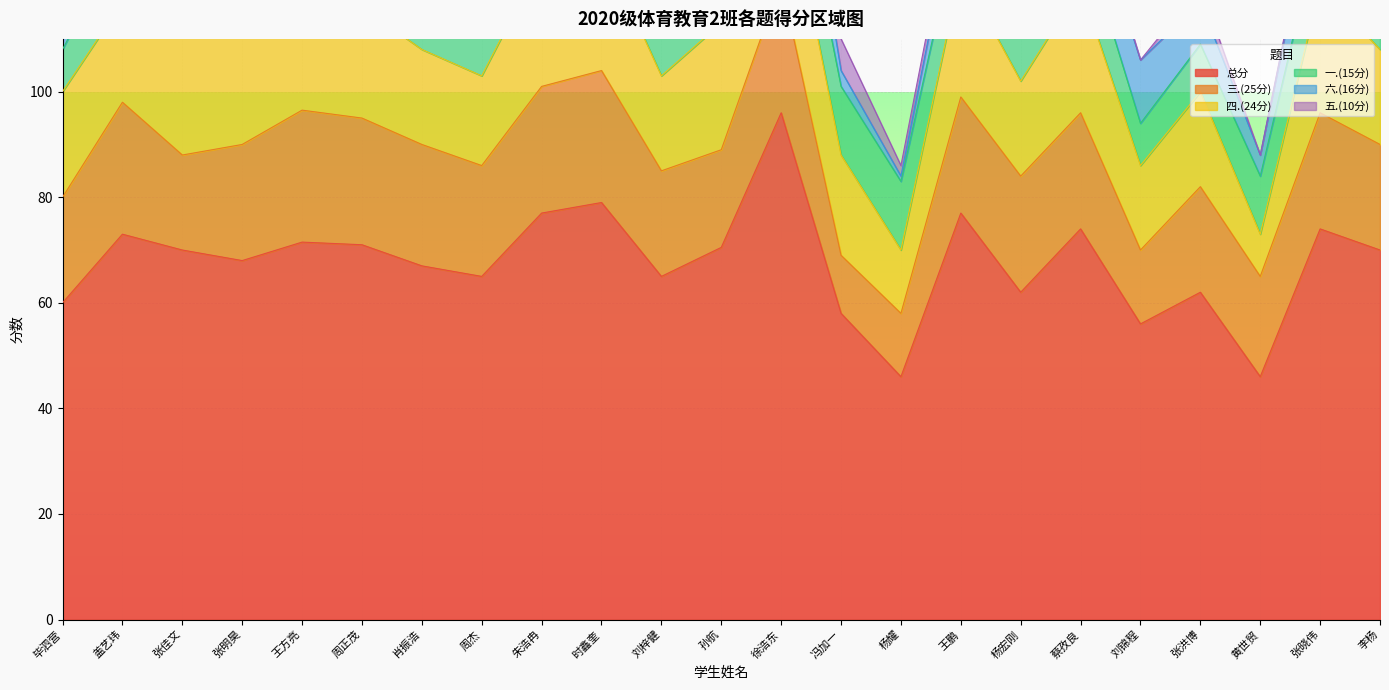

What is the approximate value of 总分 at 王鹏?

77.0